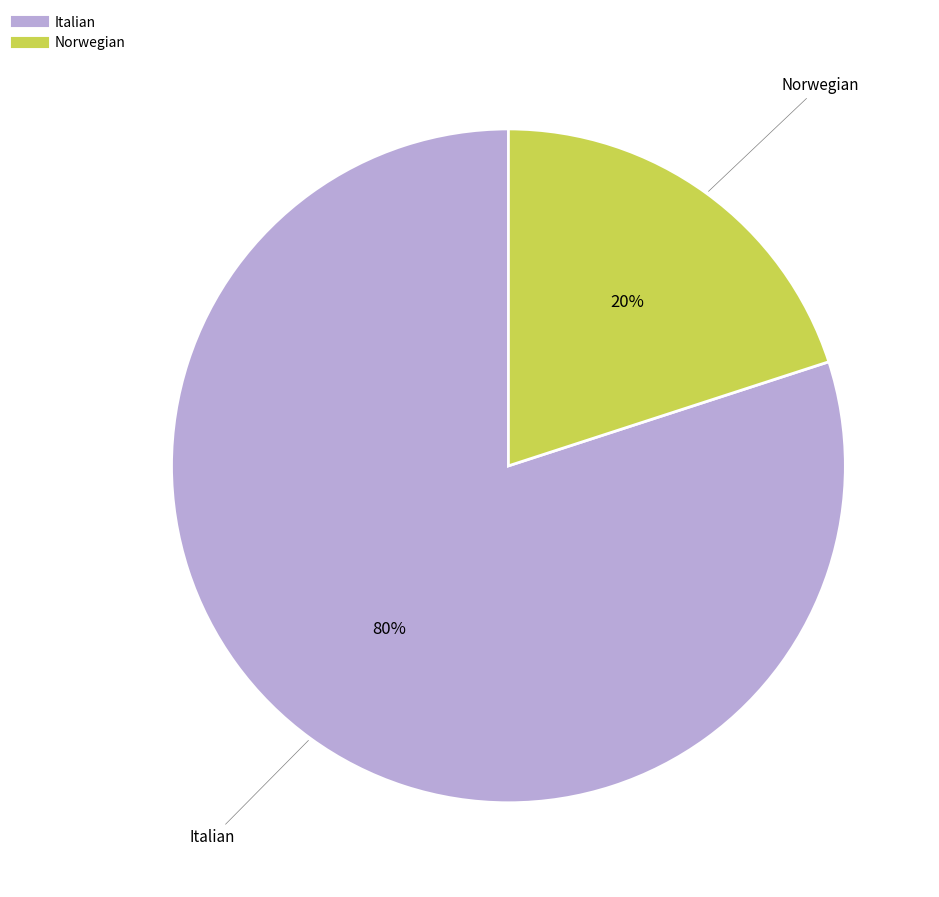

What is the largest slice in the pie chart?

Italian